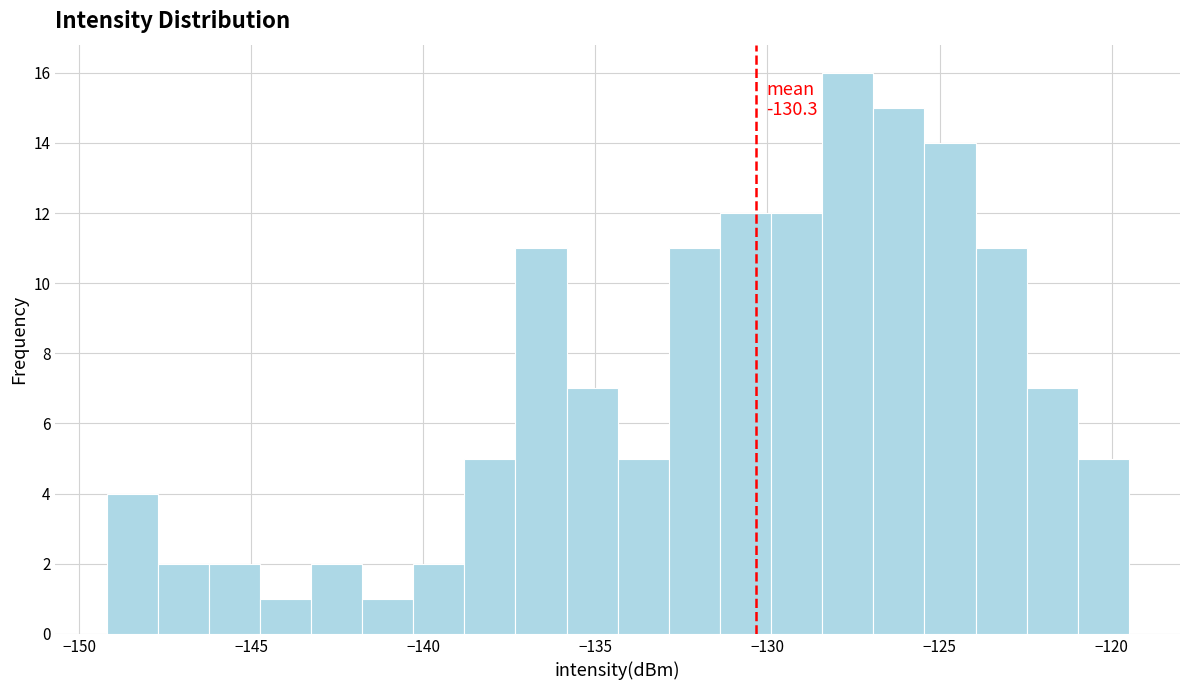

Around what value on the x-axis is the tallest bar? Give the approximate position of its centre, as read against the axis.

-127.5